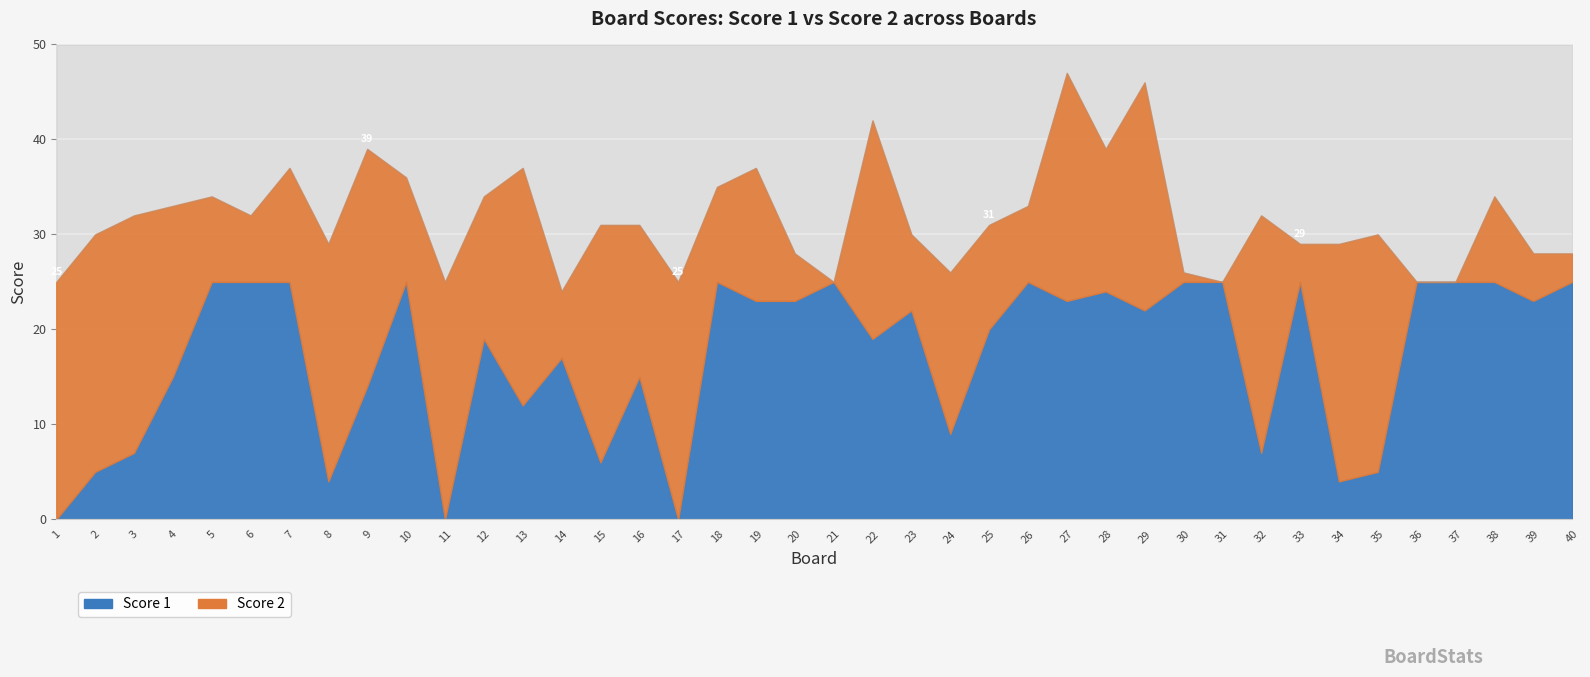

List the series in order of their peak value, lowest first.

Score 1, Score 2